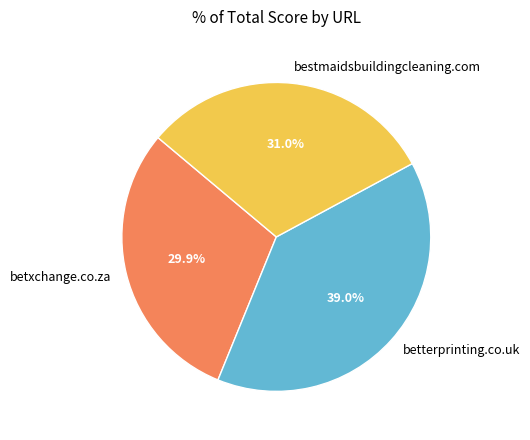

Does betxchange.co.za account for over 50% of the chart?

No